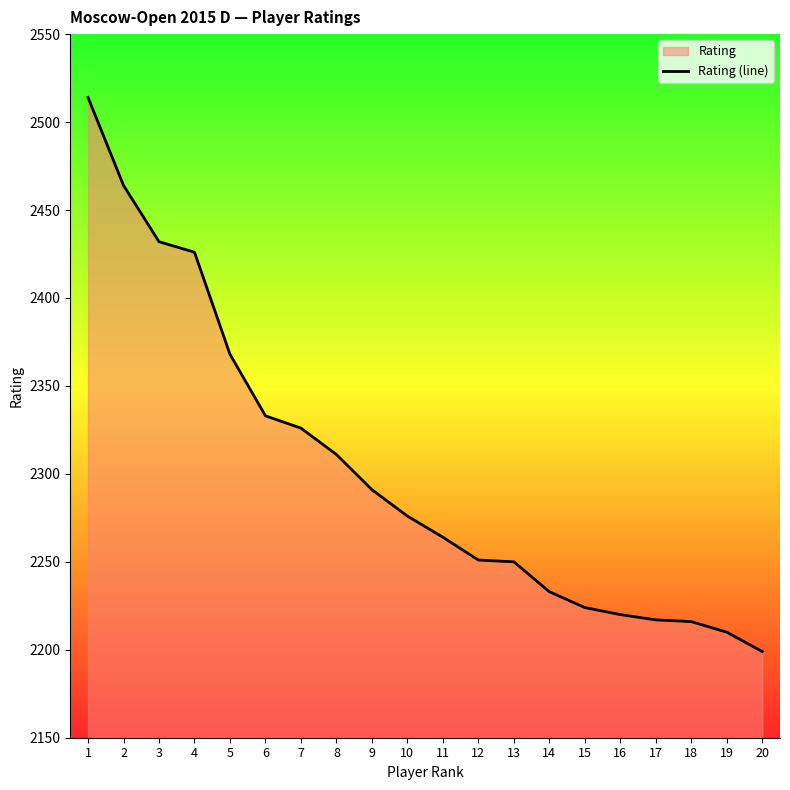

The chart shows a value of 3199 at 9. True or false?

False